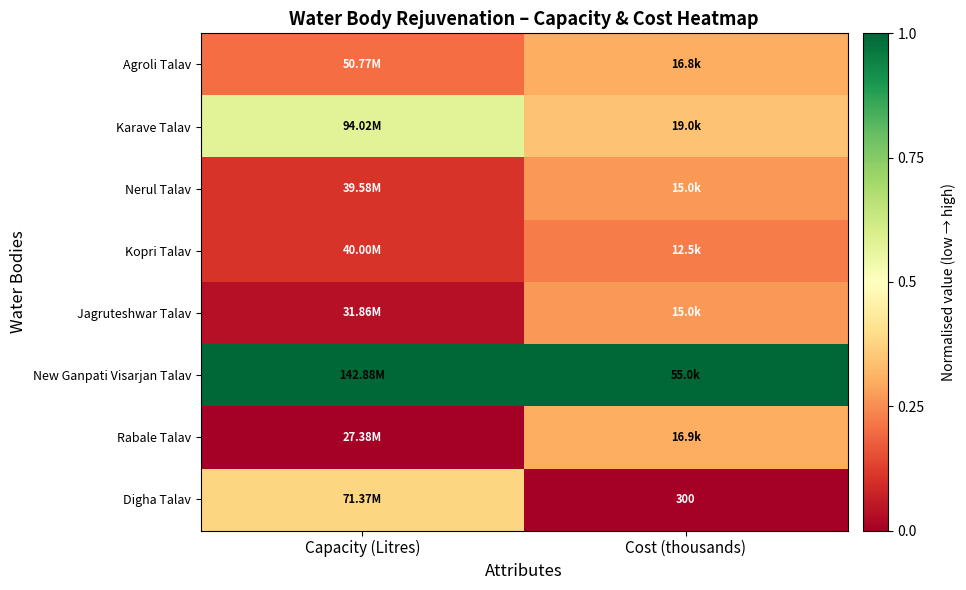

At Capacity (Litres), list the series in order from smallest to largest.

Rabale Talav, Jagruteshwar Talav, Nerul Talav, Kopri Talav, Agroli Talav, Digha Talav, Karave Talav, New Ganpati Visarjan Talav